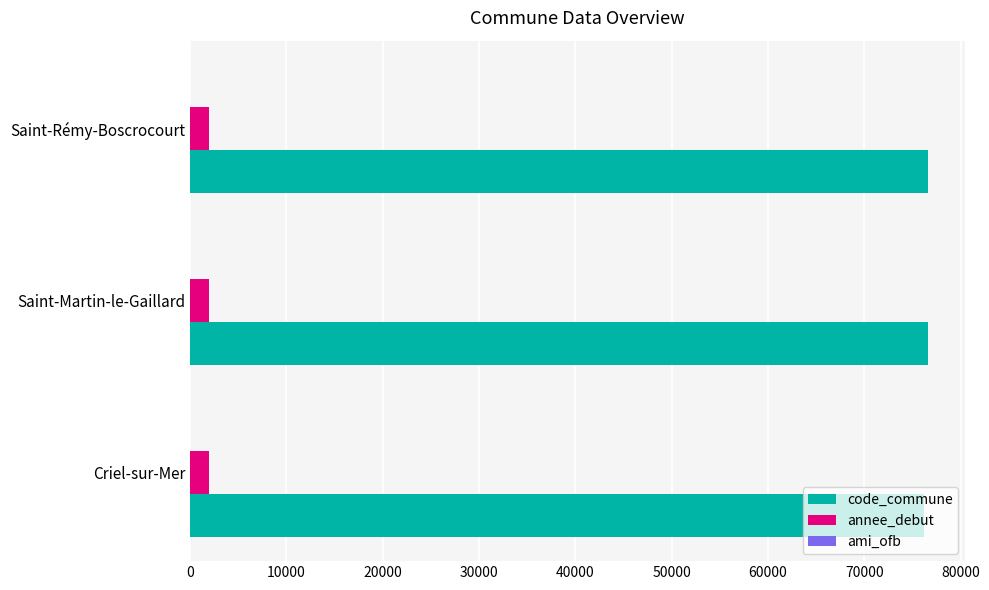

Which series has the largest total across all categories?

code_commune